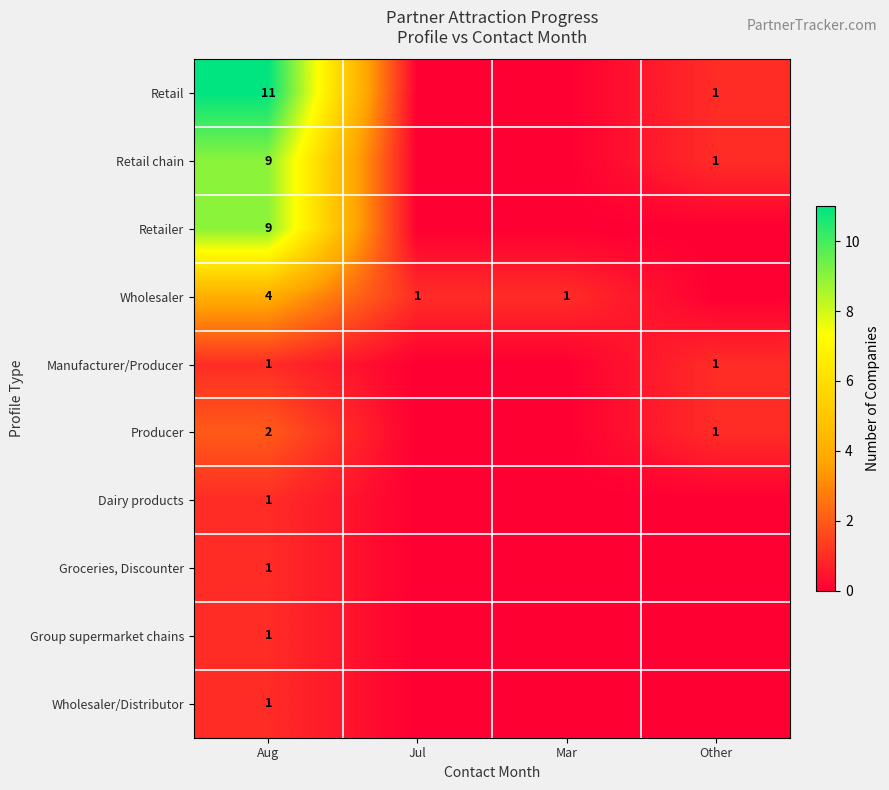

The Retail series shows 11 at Aug. True or false?

True